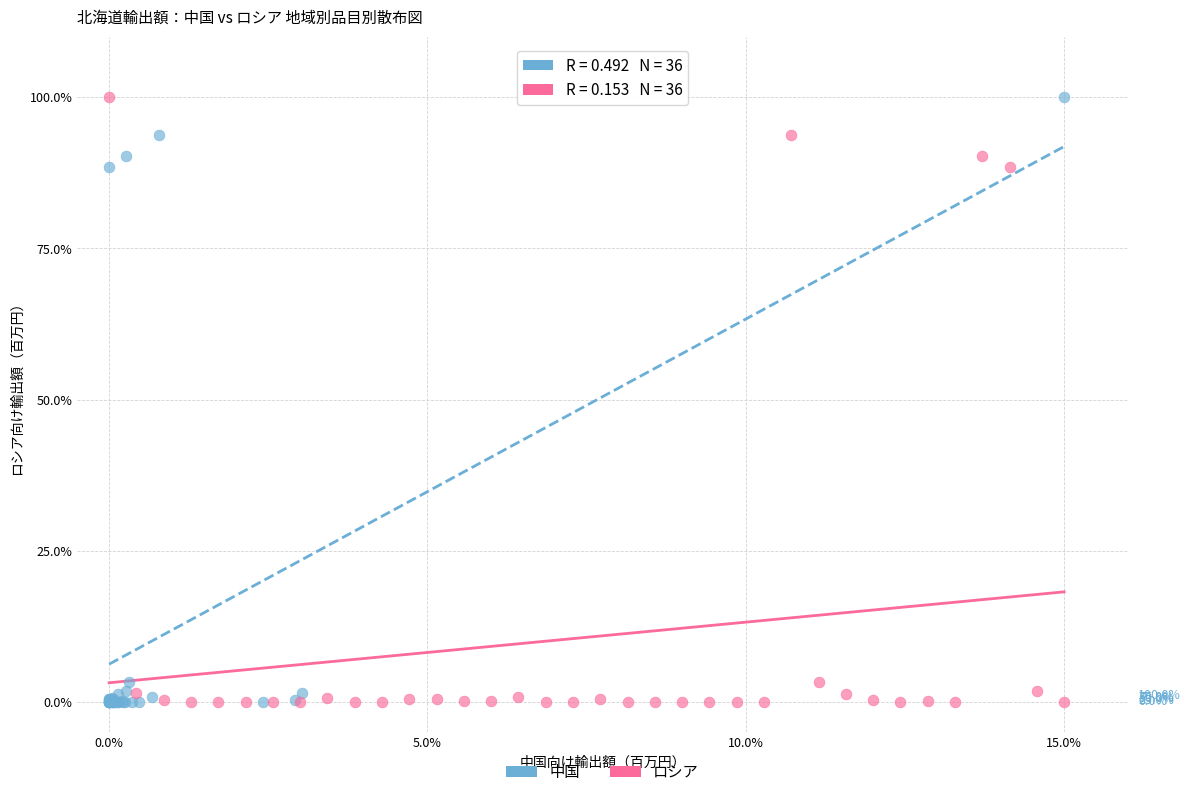

What are all the series names shown in the legend?

中国, ロシア